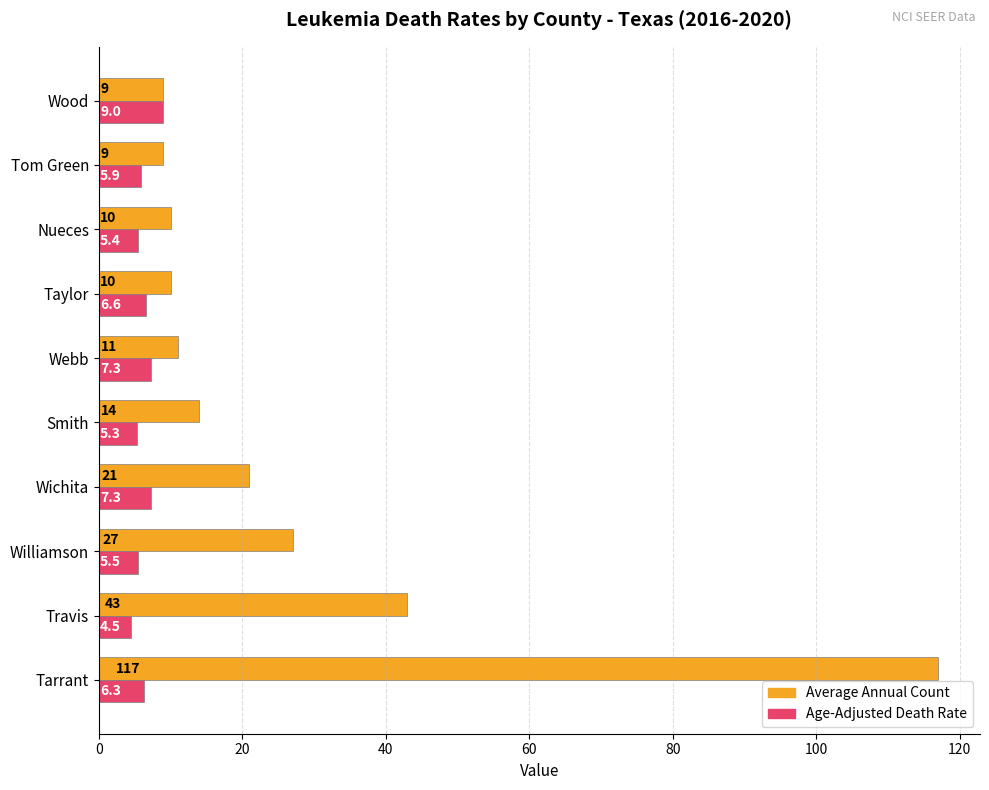

What is the sum of the Average Annual Count values at Tarrant and Williamson?

144.0